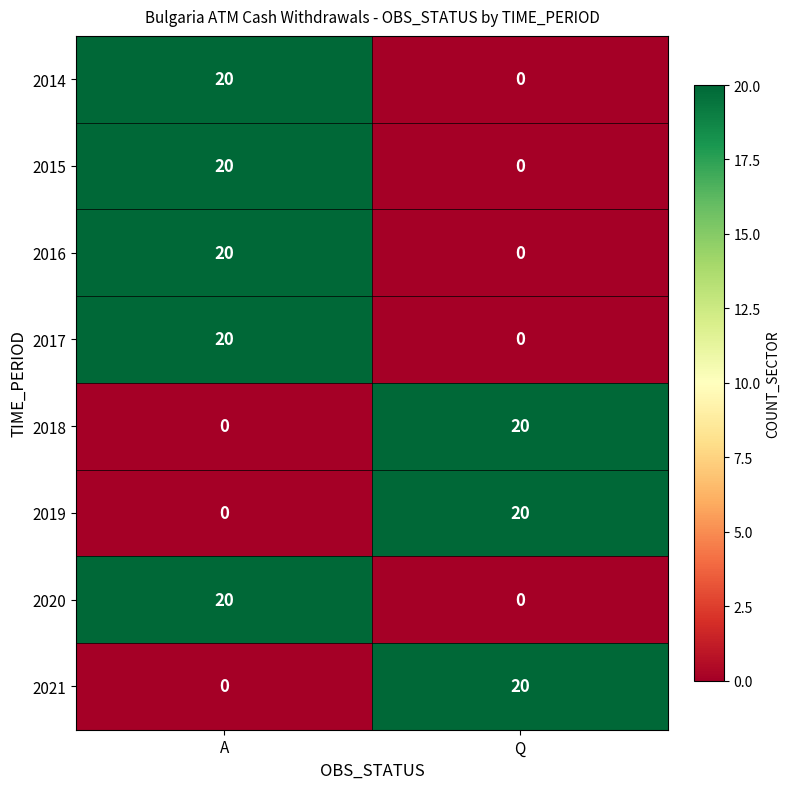

What is the sum of all 2020 values?

20